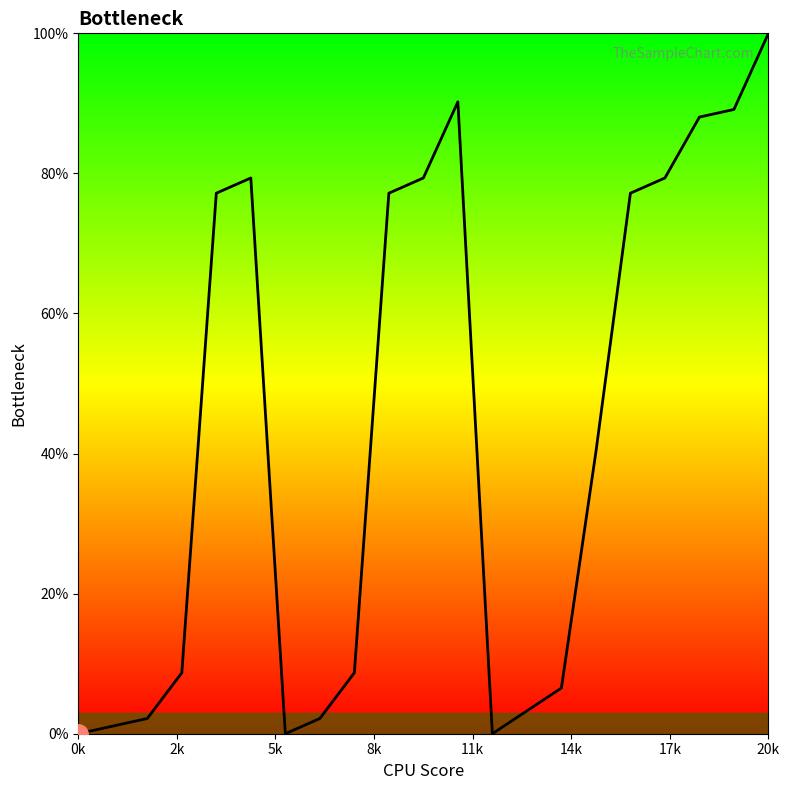

What is the sum of all values?

908.7